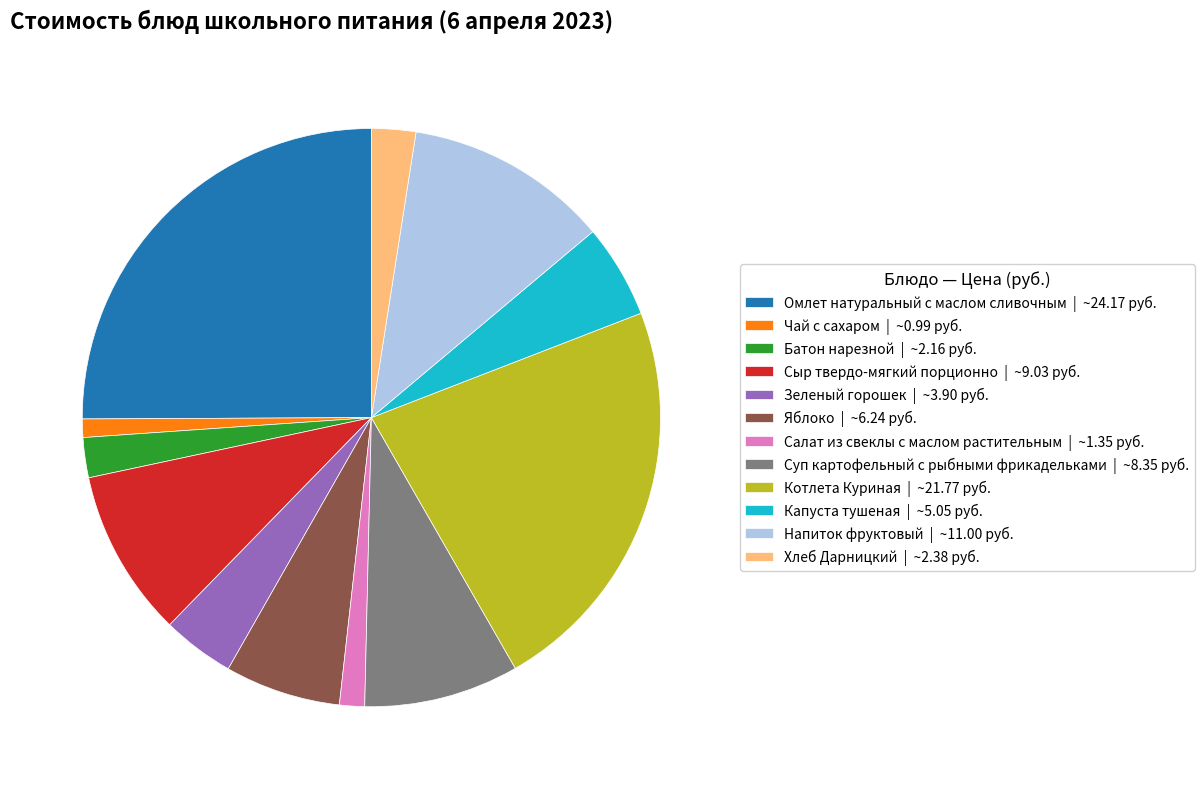

True or false: Суп картофельный с рыбными фрикадельками accounts for 9% of the total.

True